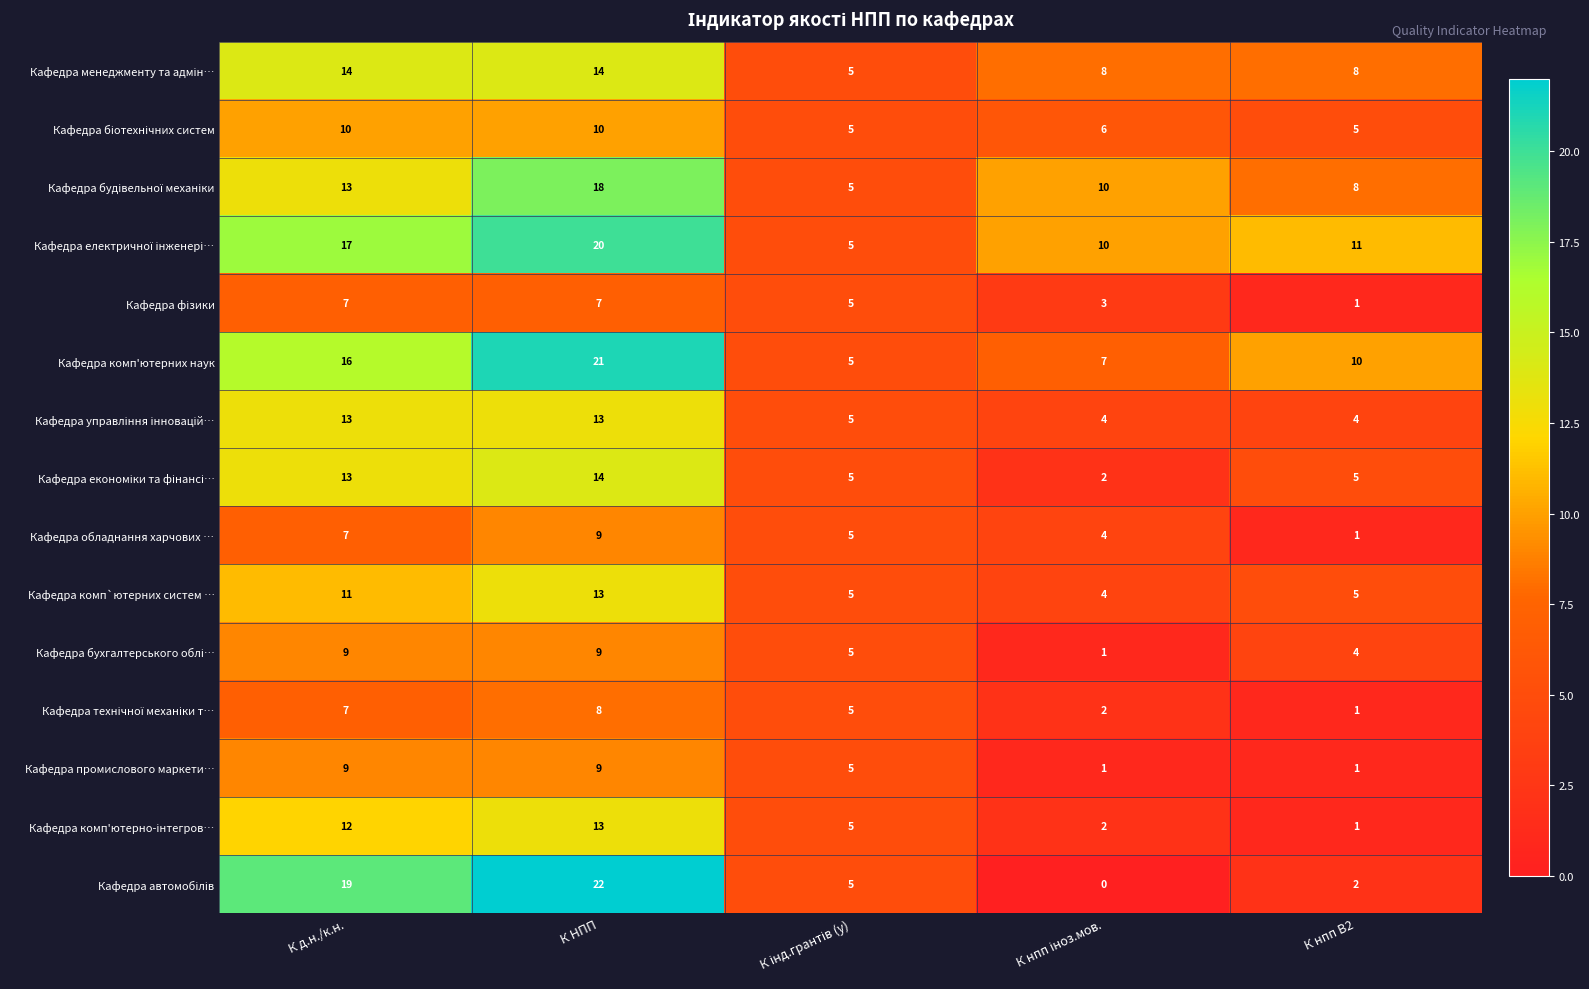

Where does the Кафедра комп`ютерних систем … series first go above 5?

К д.н./к.н.